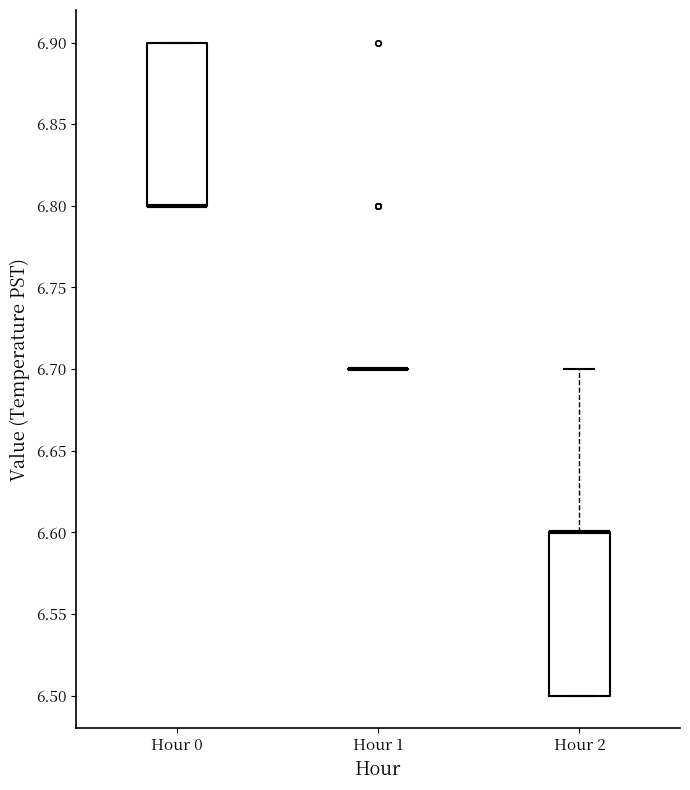

Reading left to right, transcribe this box plot: for each box, give where its median line is, the range the box spans, and where its two whiskers end, as read against the y-axis. The values are not printed on the chart, so give them approximately, as read against the axis.

Hour 0: median 6.8 (drawn on the box's lower edge), box 6.8 to 6.9, whiskers 6.8 to 6.9
Hour 1: box collapsed to a line at 6.7, whiskers 6.7 to 6.7
Hour 2: median 6.6 (drawn on the box's upper edge), box 6.5 to 6.6, whiskers 6.5 to 6.7